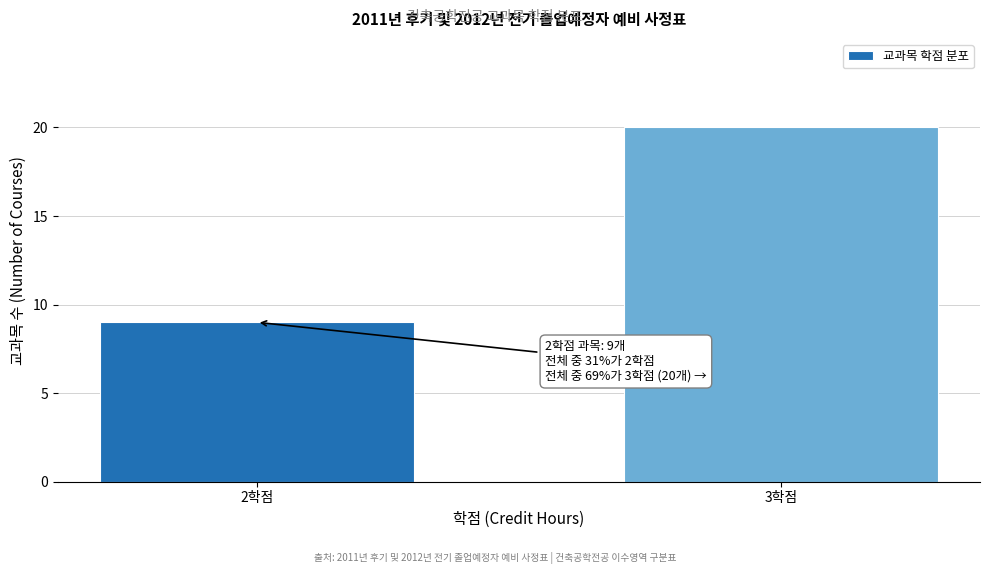

Reading left to right, what are all the values shown in this chart?

2학점=9	3학점=20